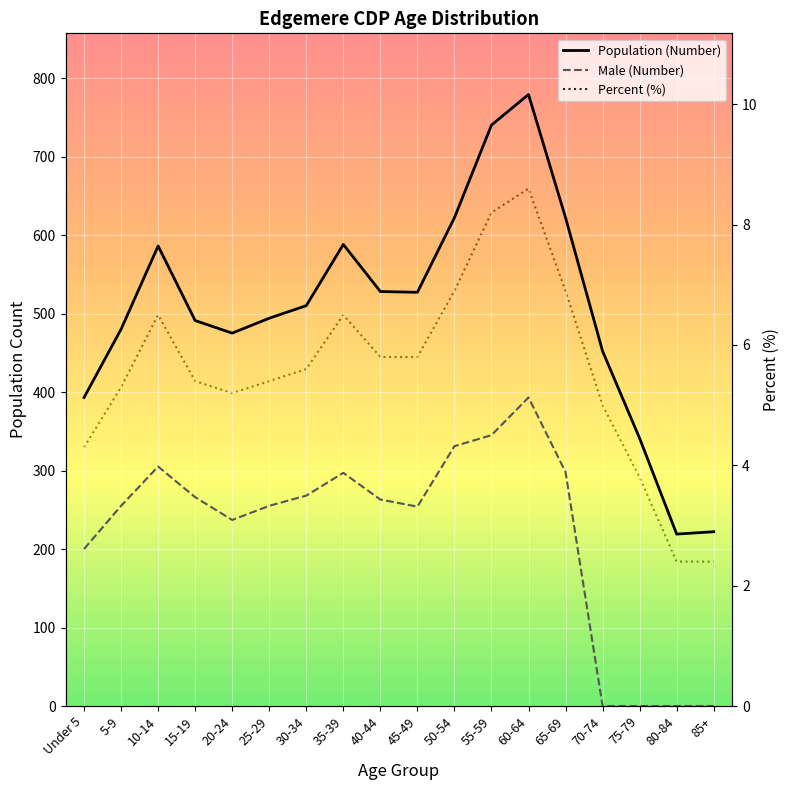

Which series changed the most between 35-39 and 55-59?

Population (Number)